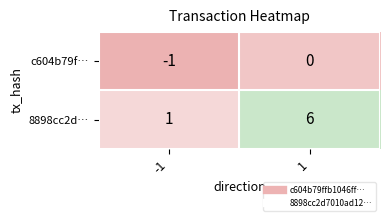

At which category does the chart reach its minimum across all series?

-1